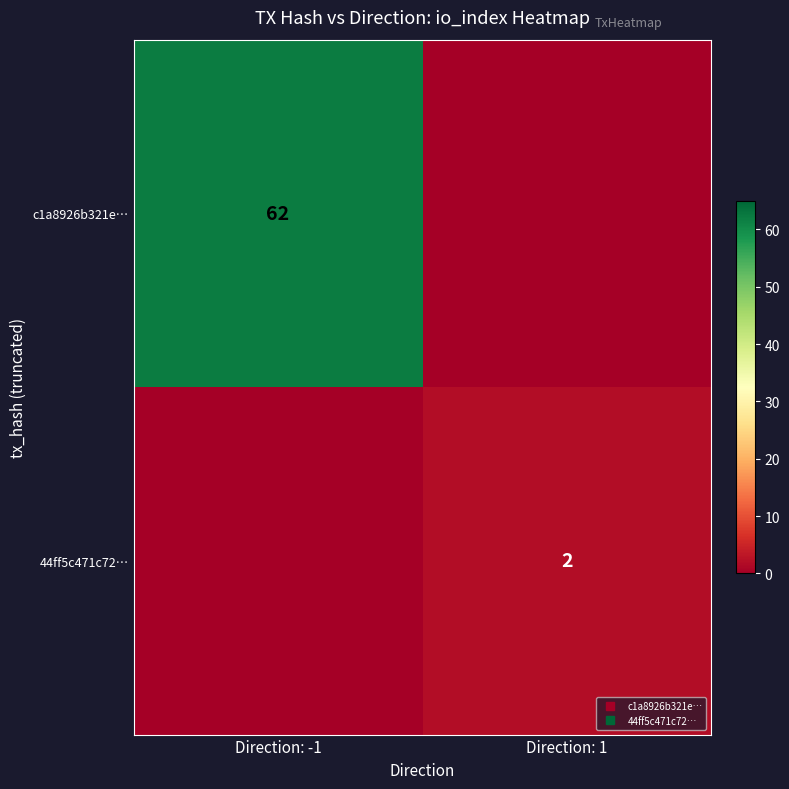

Is it true that 44ff5c471c72… equals 3 at Direction: 1?

False